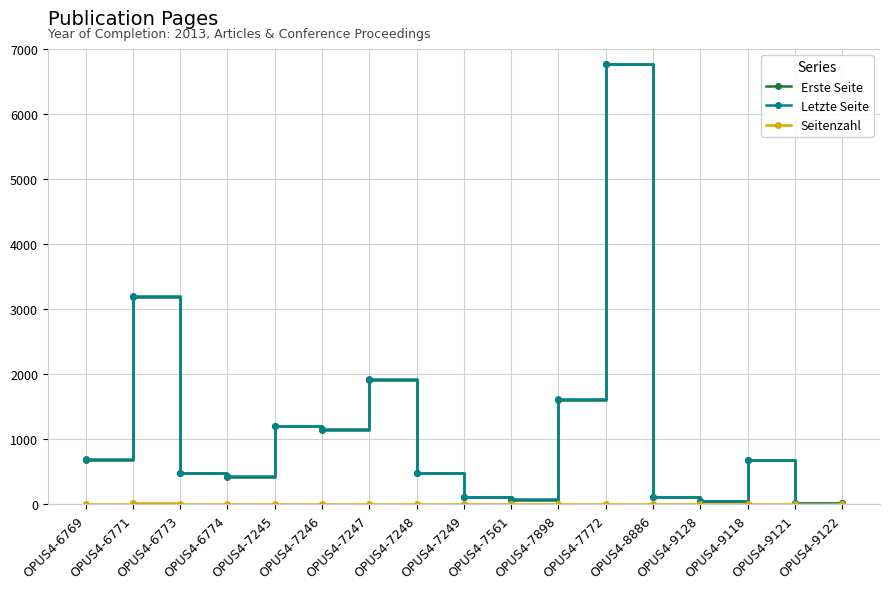

The Erste Seite series shows 1910 at OPUS4-7247. True or false?

True